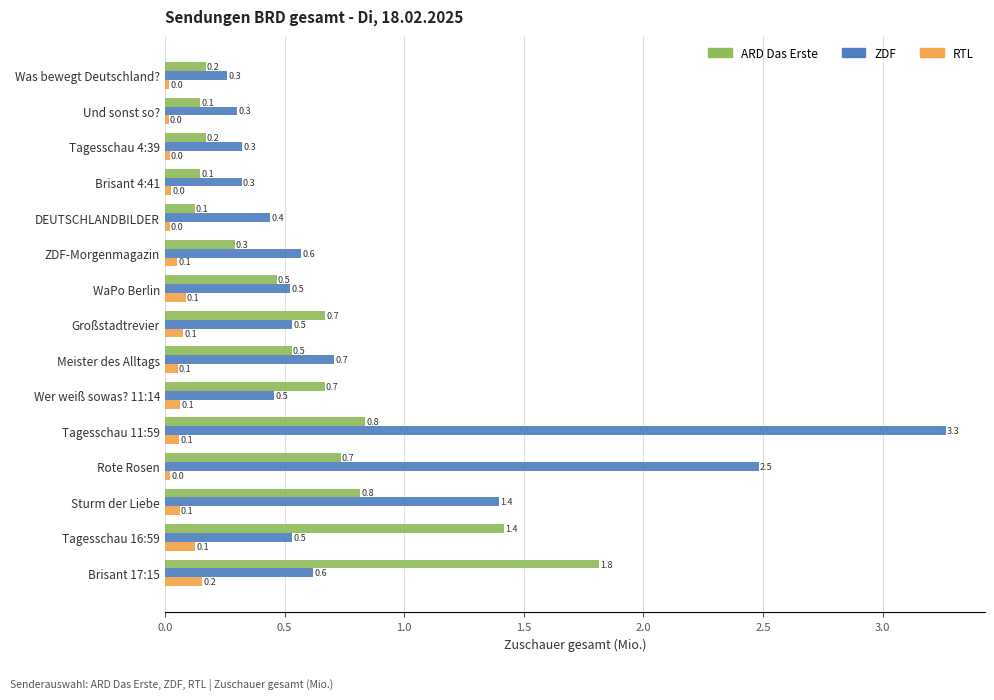

What value does the ZDF series have at Tagesschau 16:59?

0.5